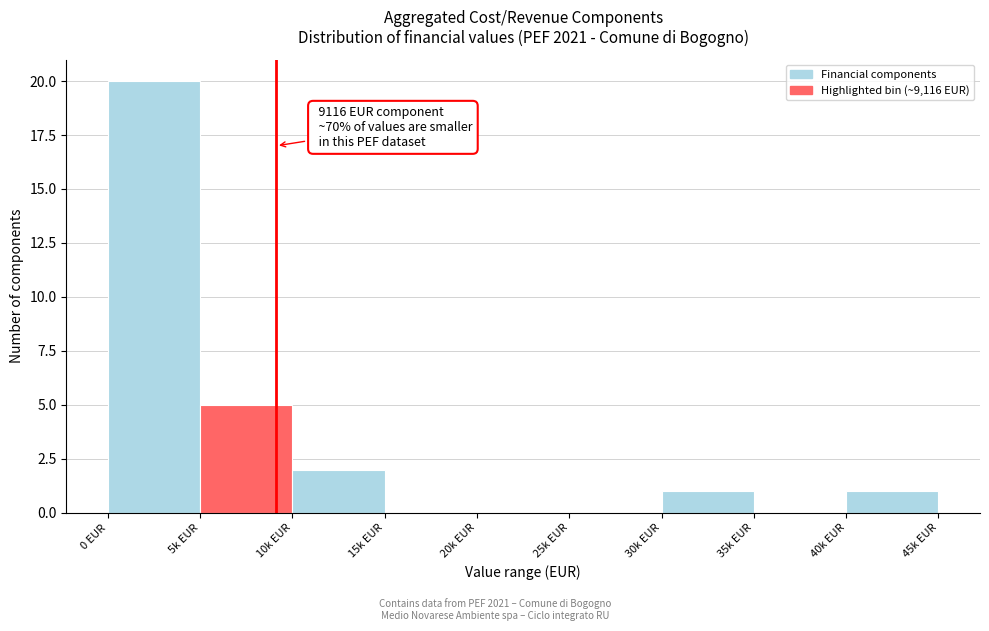

Reading left to right, what are all the values shown in this chart?

0 EUR=20	5k EUR=5	10k EUR=2	15k EUR=0	20k EUR=0	25k EUR=0	30k EUR=1	35k EUR=0	40k EUR=1